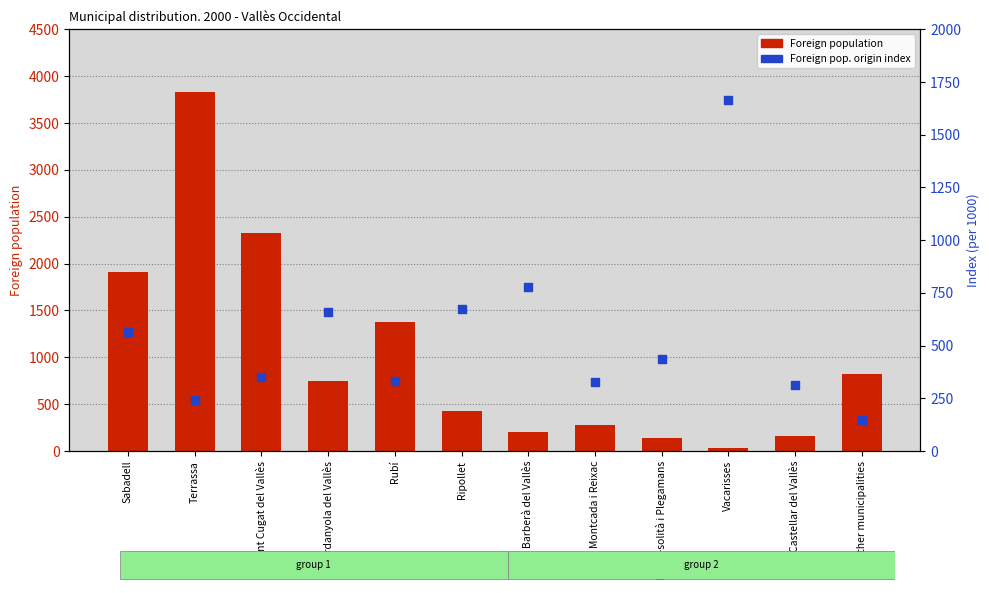

At which category is the sum across all series the highest?

Terrassa